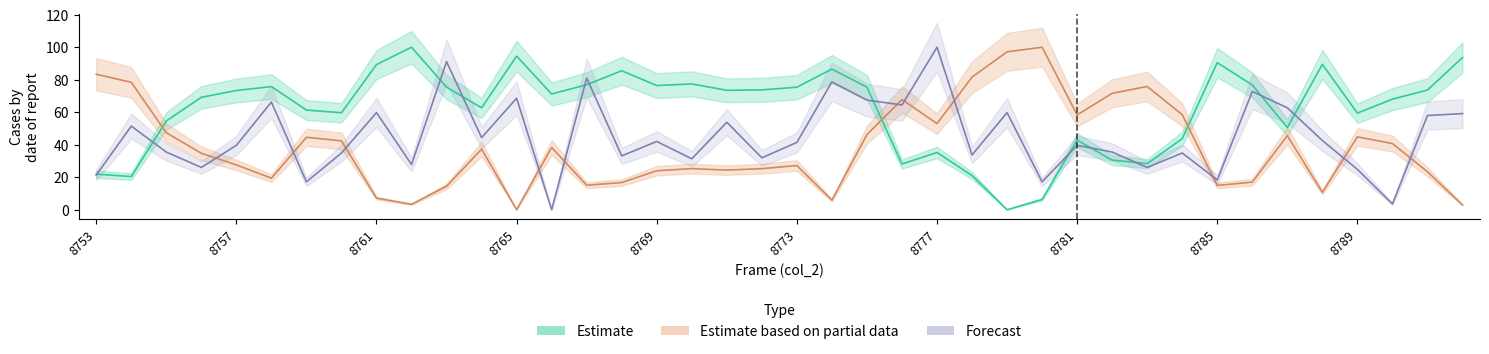

At which label does col_518 reach its minimum?

8765